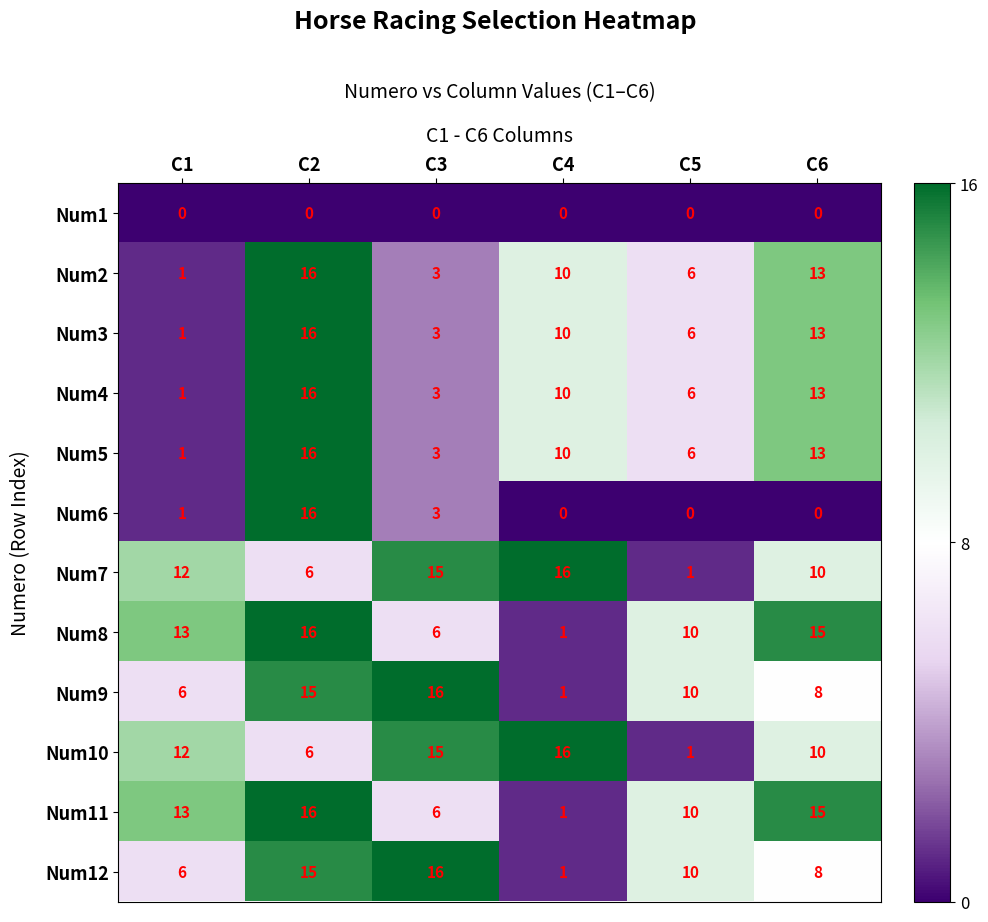

Between C2 and C4, which series saw the biggest shift?

Num6